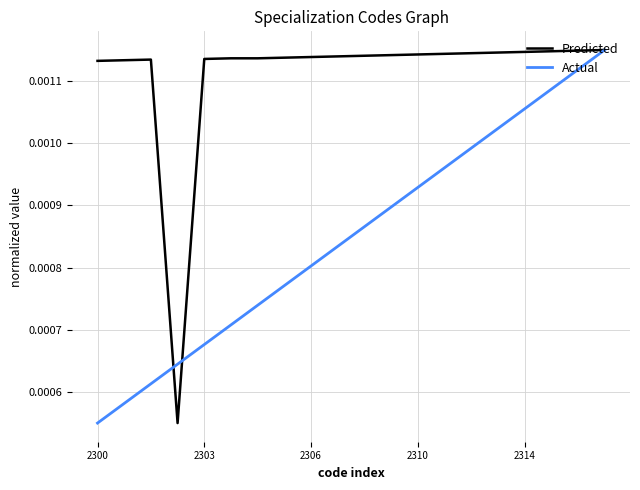

How many Actual values are between 0 and 1?

20